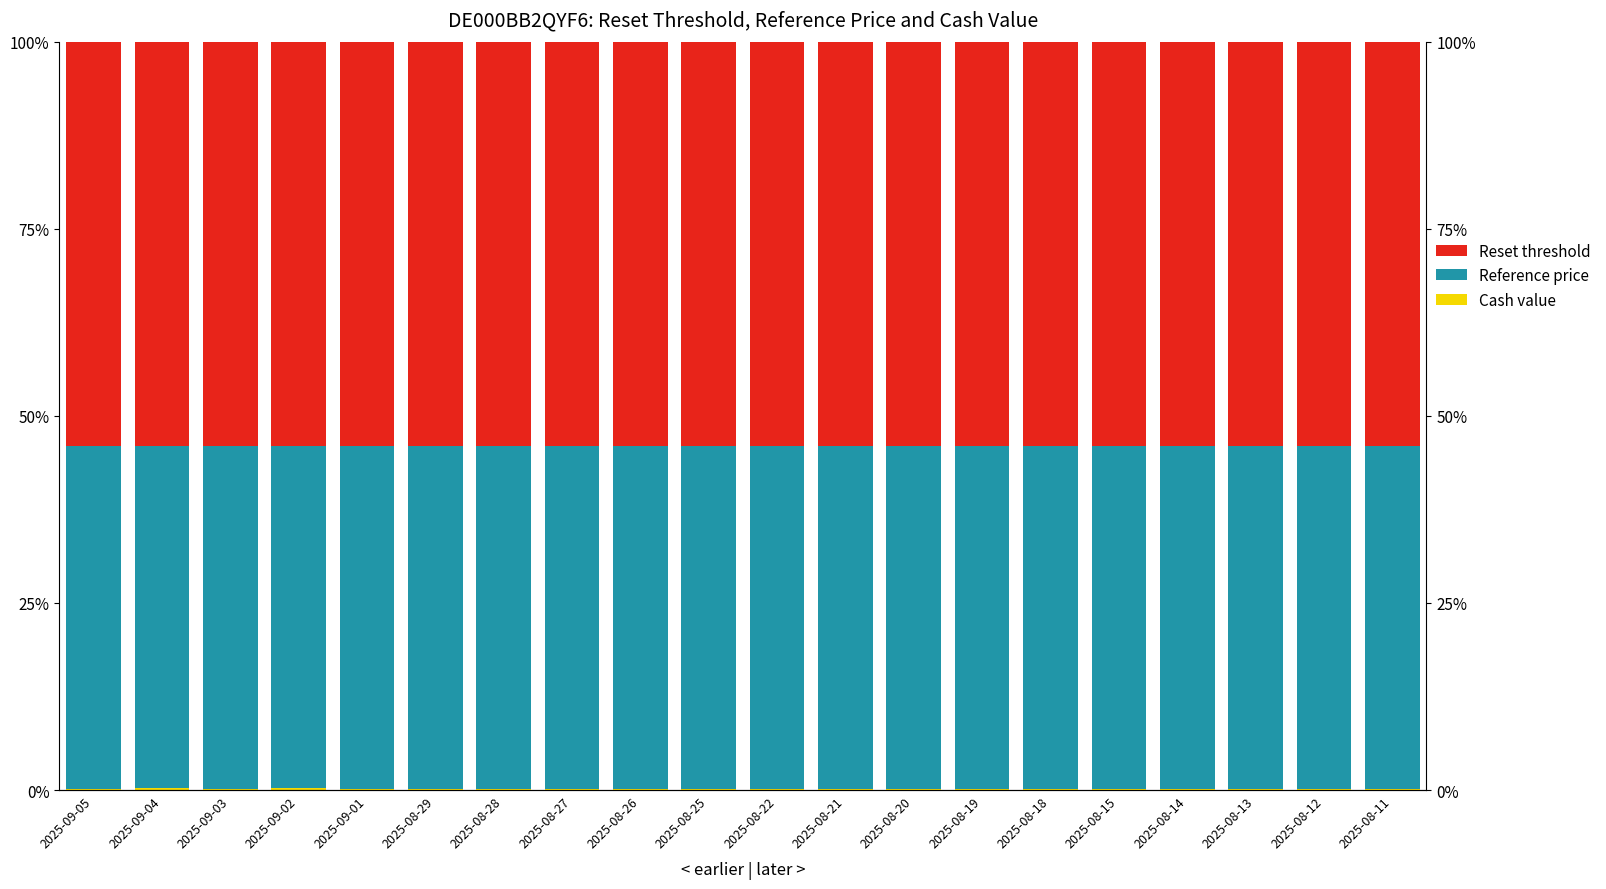

Count the Reset threshold values in the range 54 to 55.

20